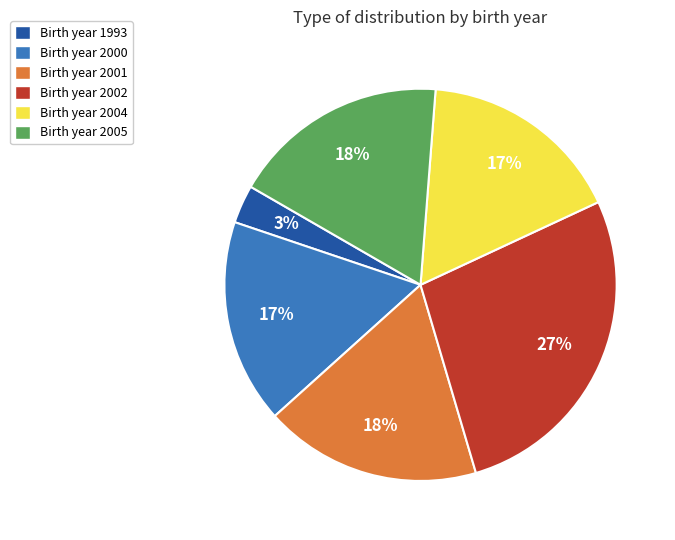

To the nearest percent, what is the difference between the largest and smallest slice percentages?

24%